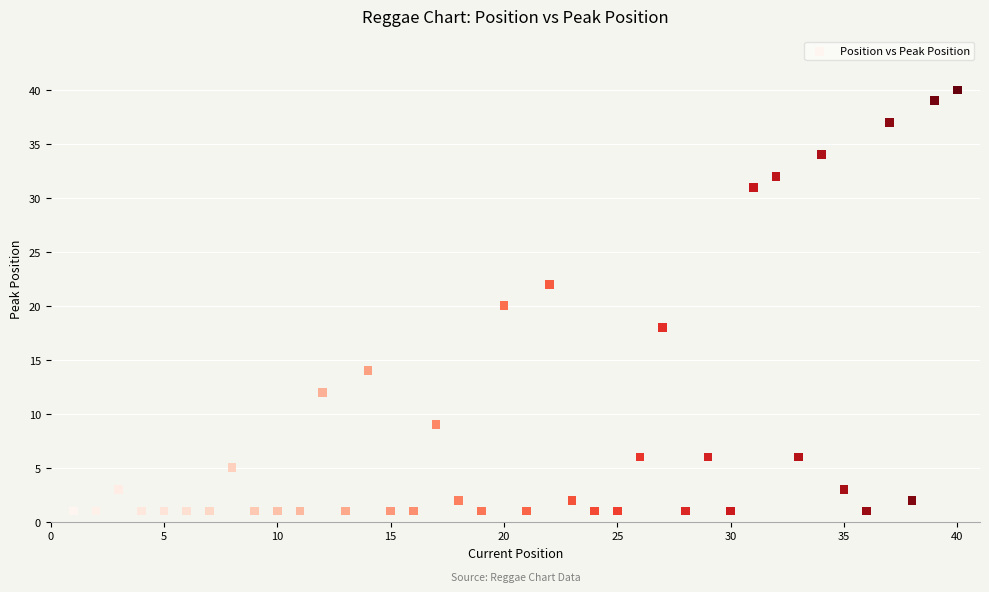

What is the range of X values (max minus min)?

39